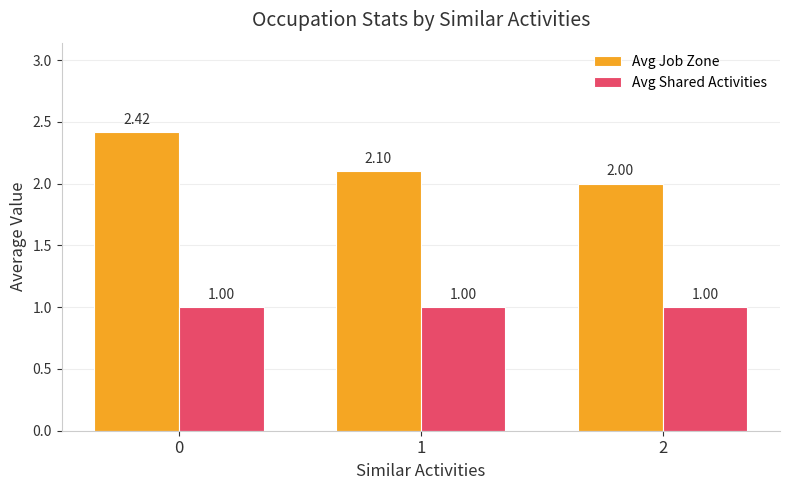

What is the value of the Avg Job Zone bar at the 3rd from the left?

2.0